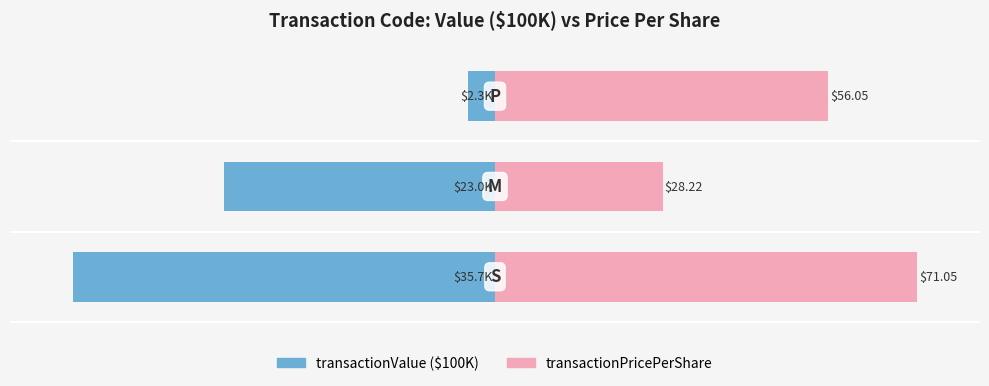

What are all the series names shown in the legend?

transactionValue ($100K), transactionPricePerShare